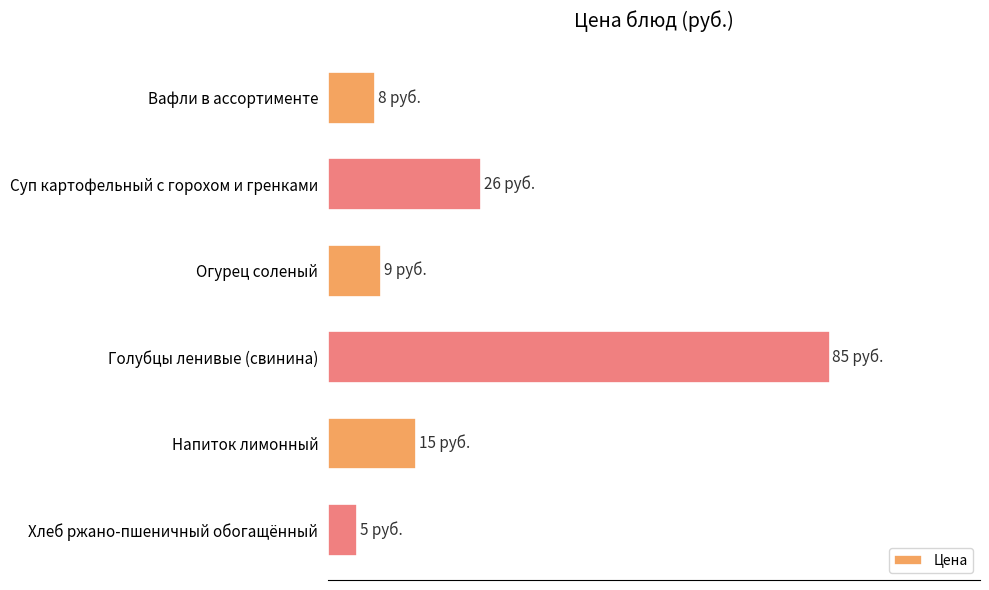

Where is the data nearest to the value 45?

Суп картофельный с горохом и гренками